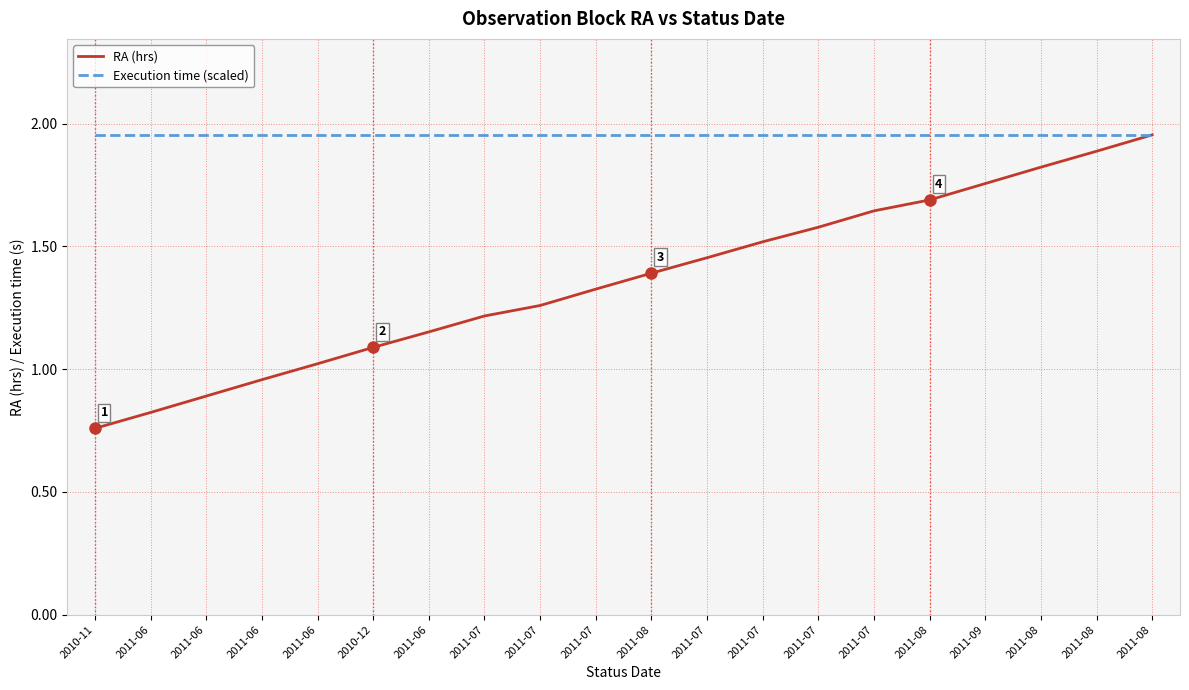

Does the chart have visible grid lines?

Yes